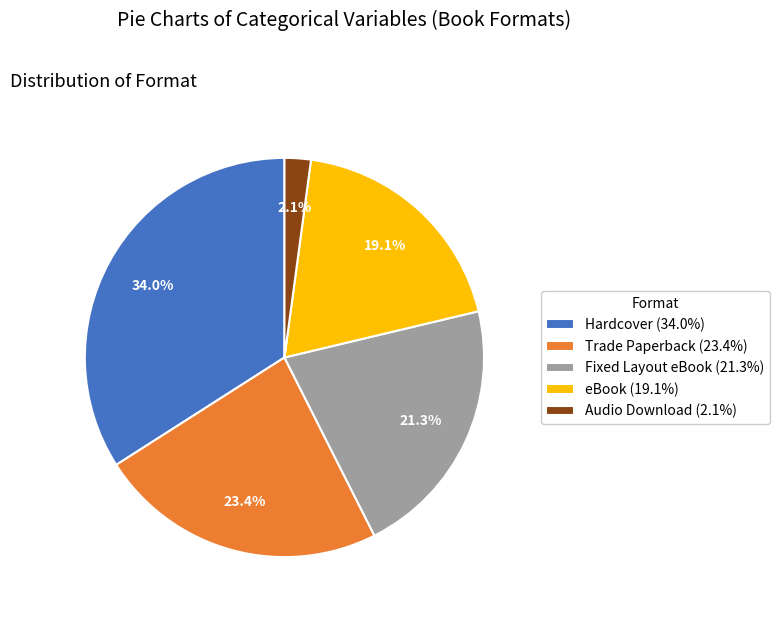

To the nearest percent, what portion does Fixed Layout eBook represent?

21%